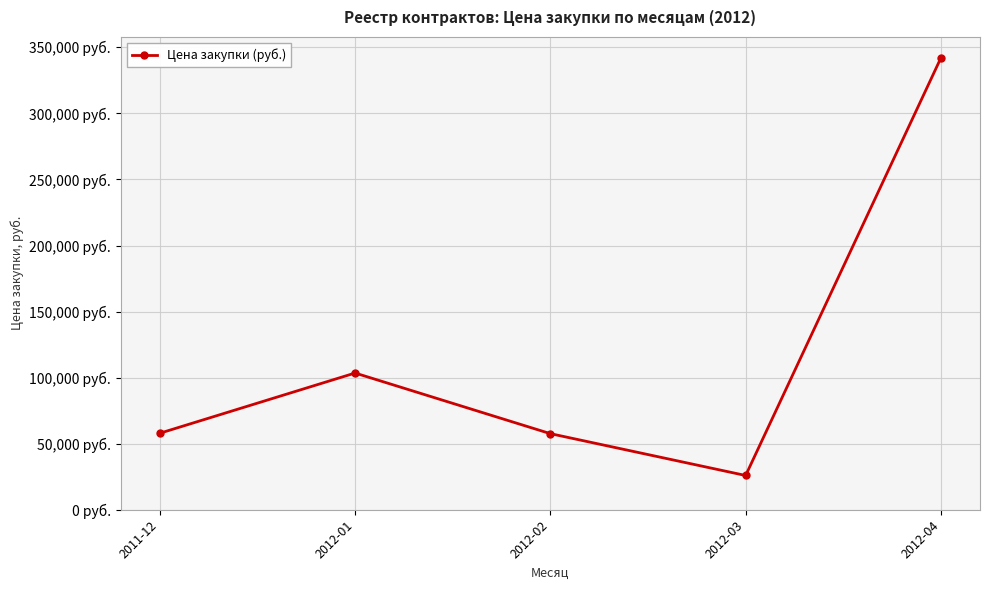

Where is the first local minimum?

2012-03